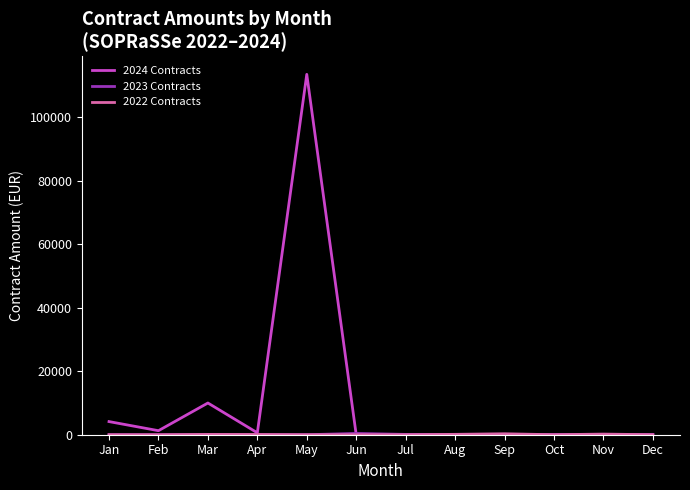

At which category is the sum across all series the highest?

May